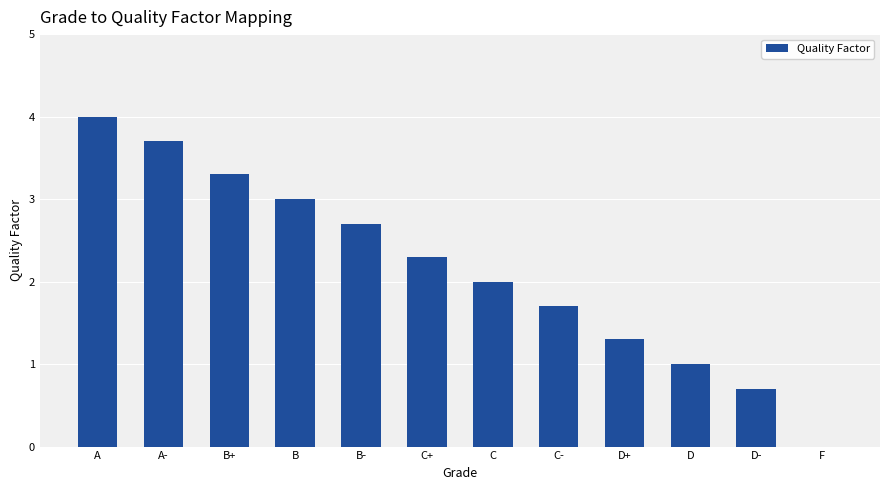

What is the ratio of the value at B+ to the value at C-?

1.9